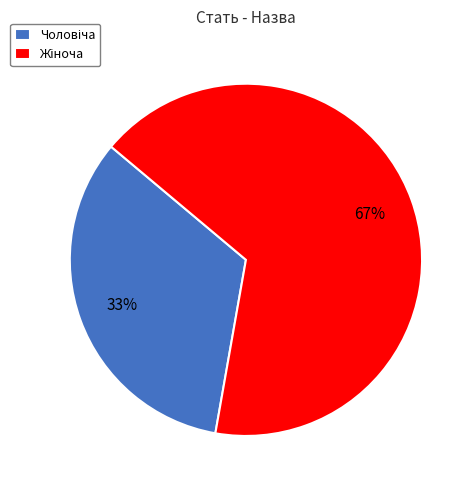

How many slices are in this pie chart?

2